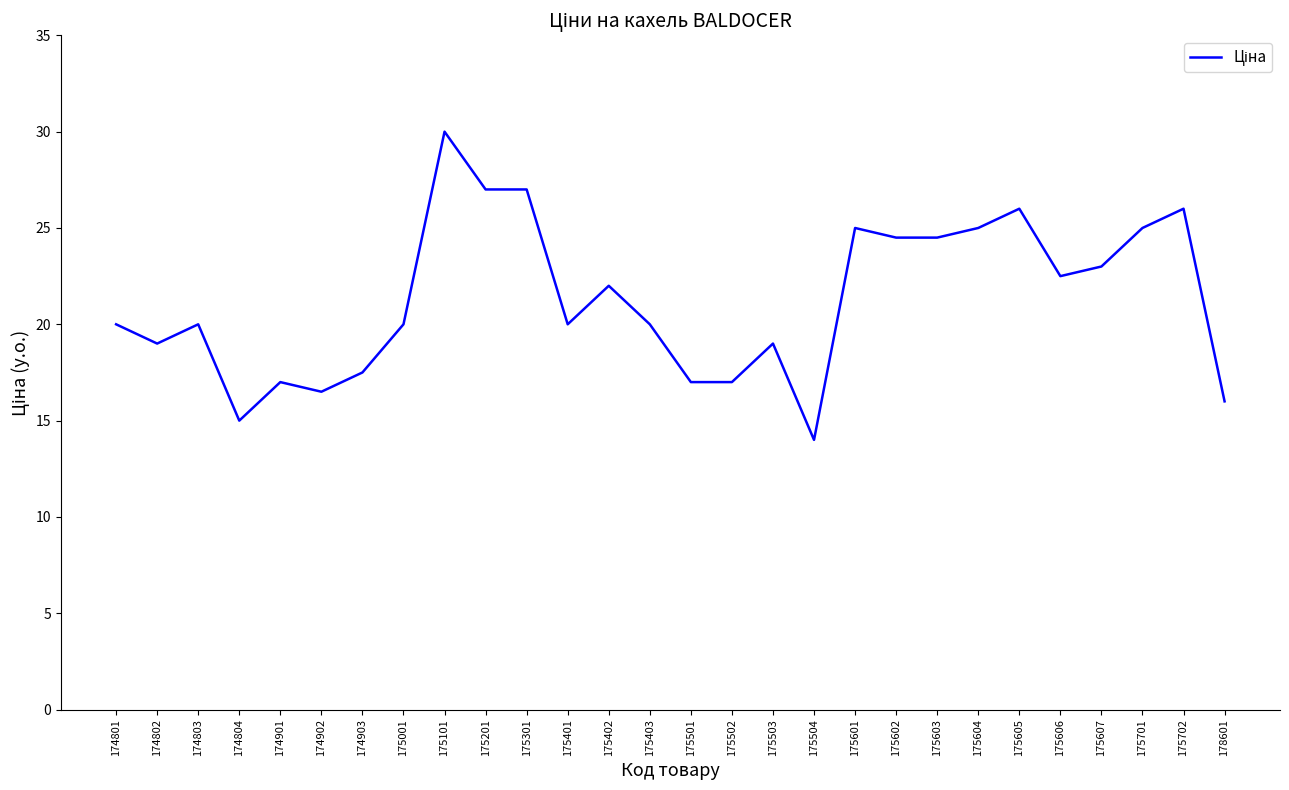

Between 174801 and 174903, which is larger?

174801